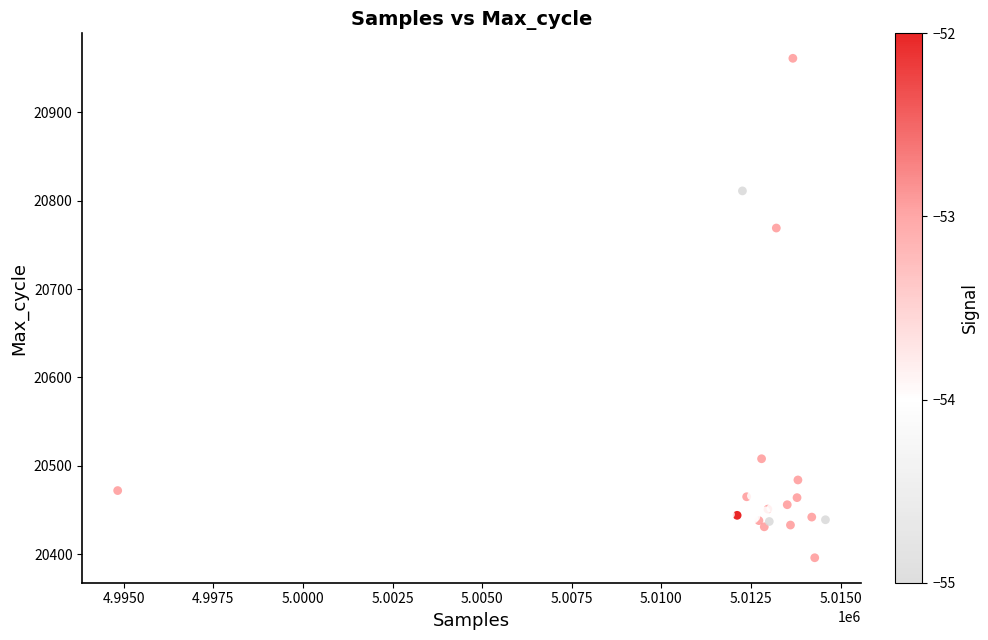

What Y value in the scatter plot is closest to 20678?

20696